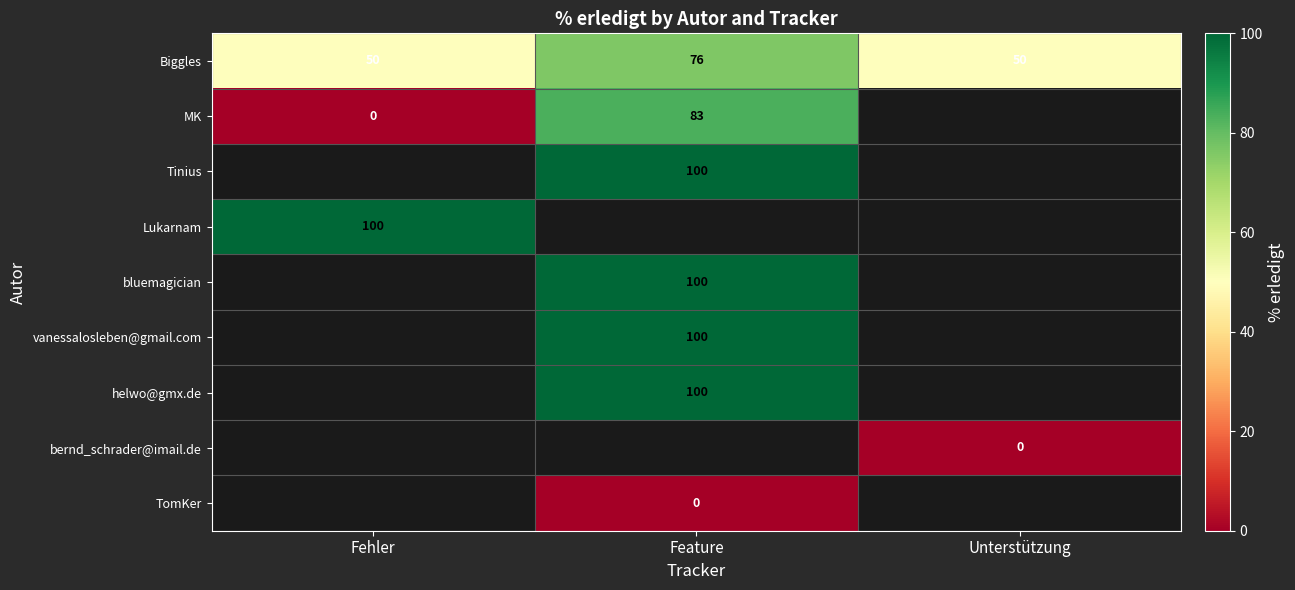

The helwo@gmx.de series shows 47 at Feature. True or false?

False